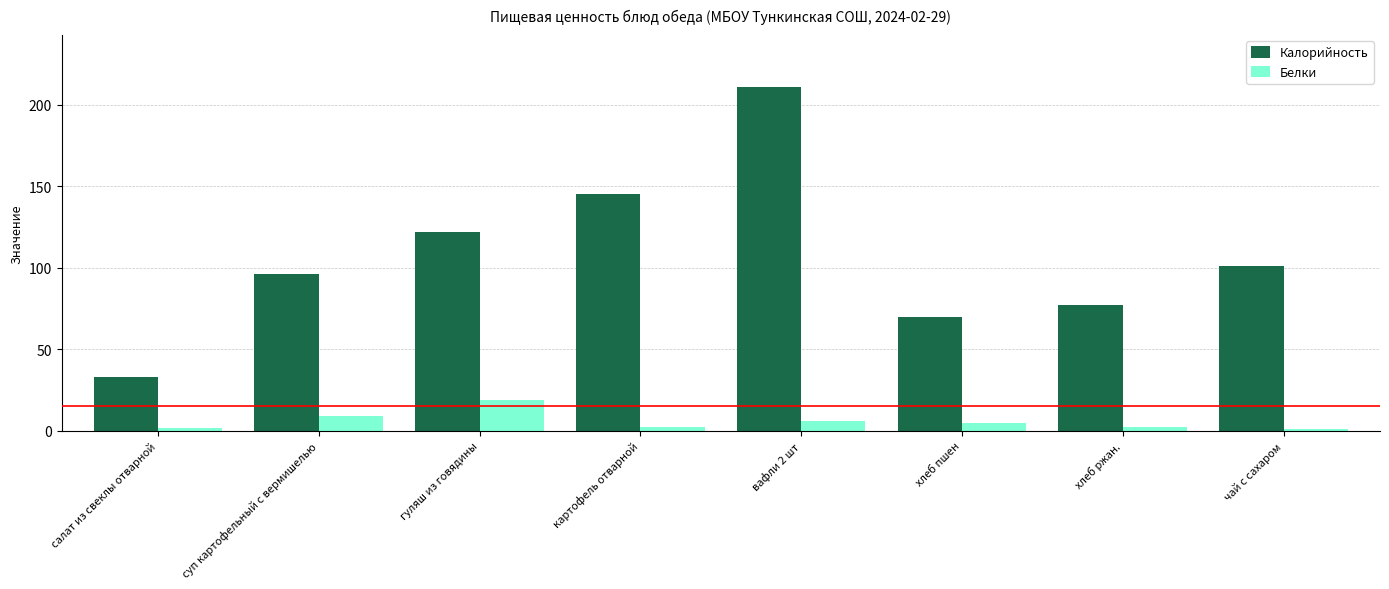

How many data points in Калорийность are less than 101?

4